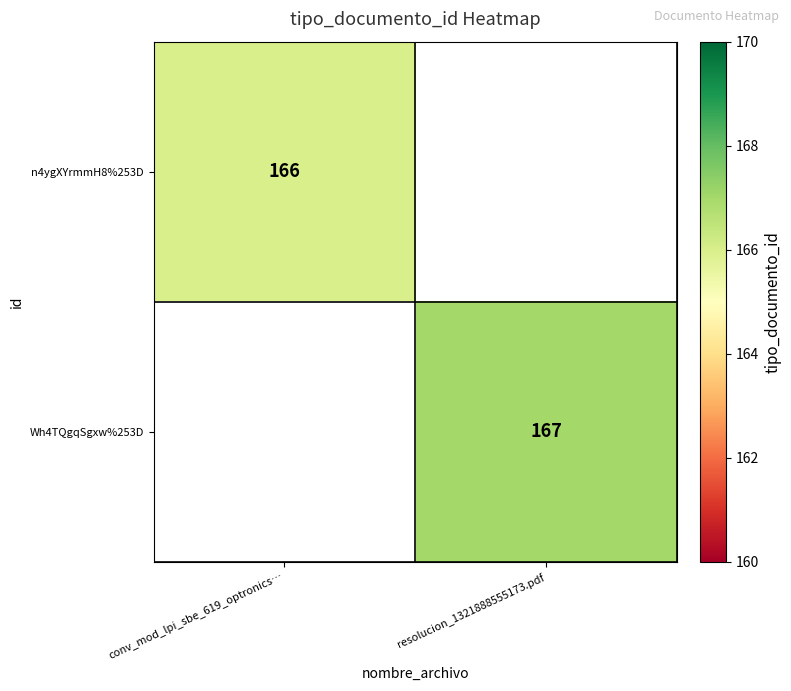

The value of n4ygXYrmmH8%253D at conv_mod_lpi_sbe_619_optronics… is 33.2. True or false?

False